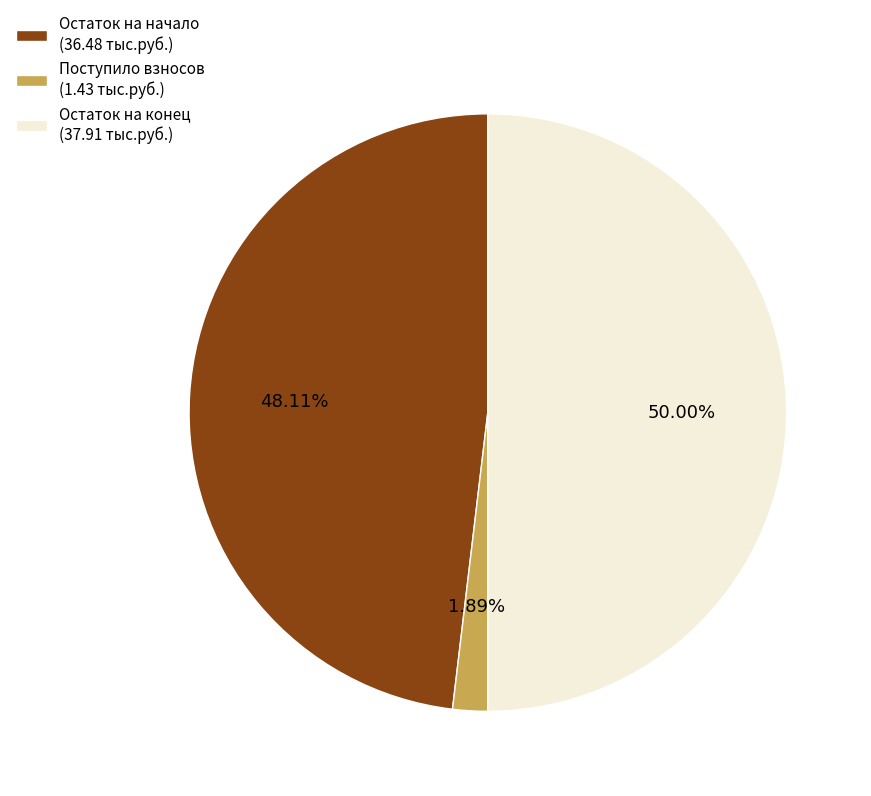

Is the sum of Остаток на конец (37.91 тыс.руб.) and Остаток на начало (36.48 тыс.руб.) greater than half?

Yes